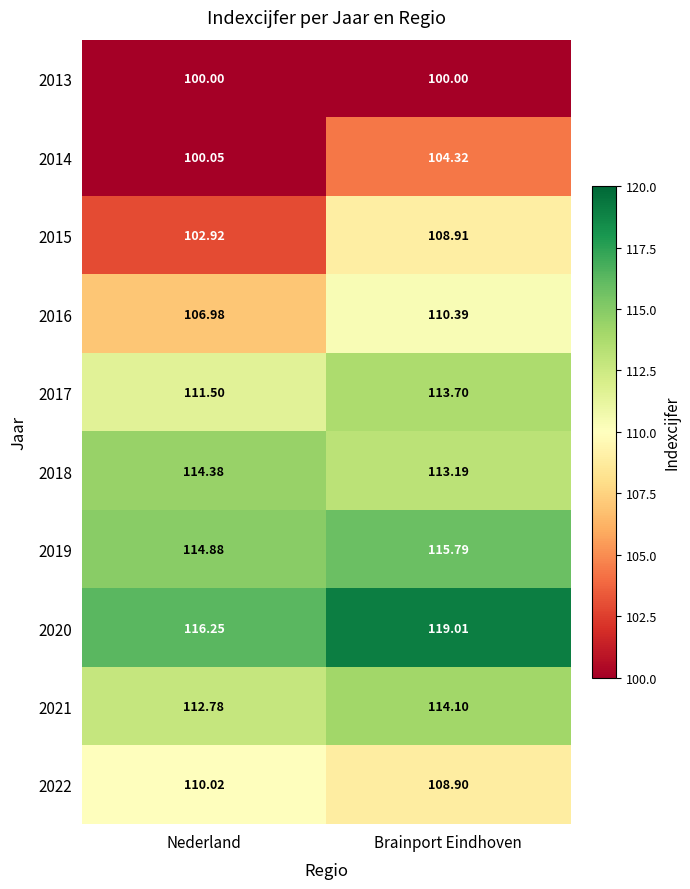

At which category does the chart reach its peak across all series?

Brainport Eindhoven